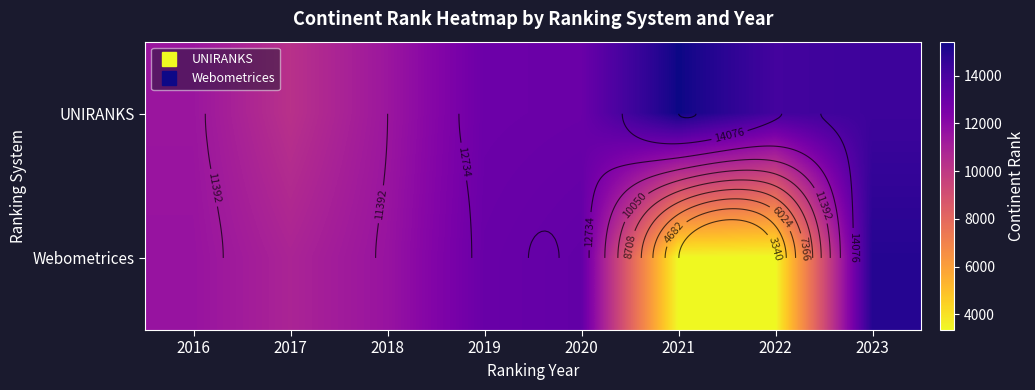

Between 2020 and 2016, which is larger?

2020